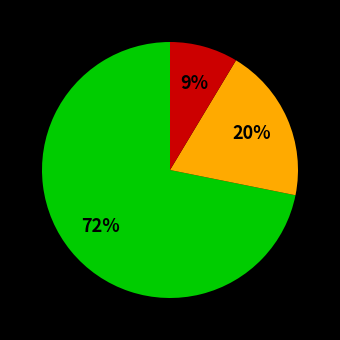

Is there a majority slice in this chart?

Yes